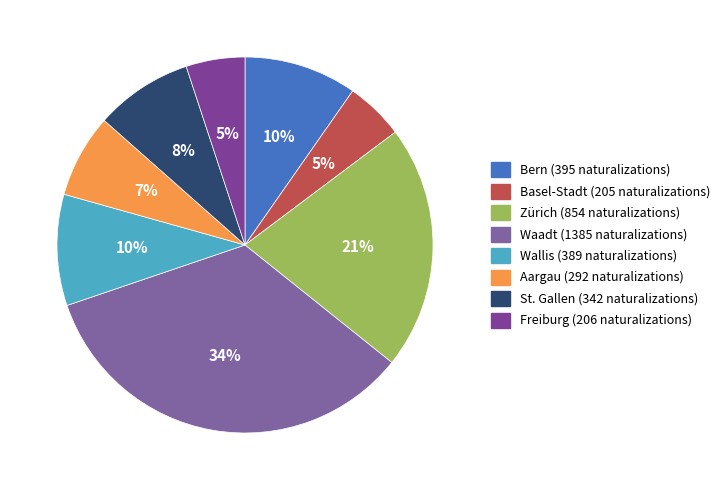

Is Aargau the majority of the pie?

No